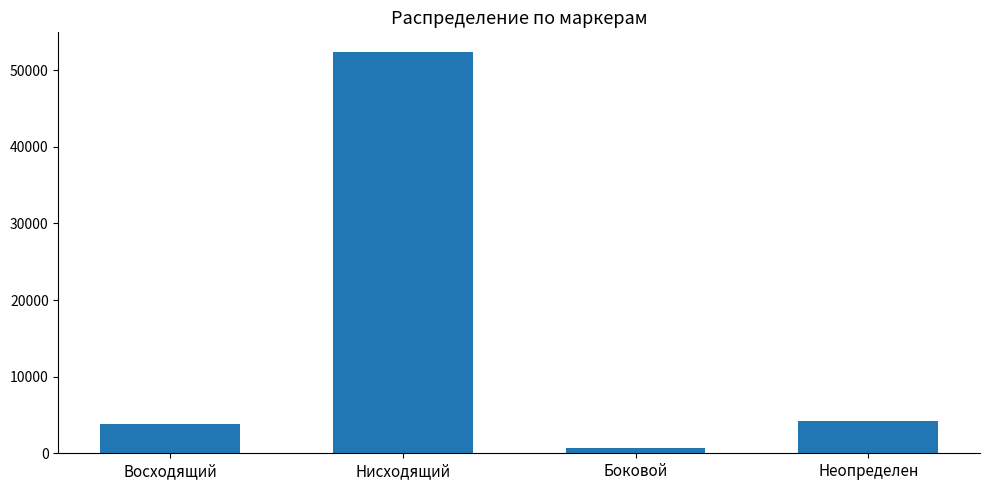

What is the value of the 4th bar from the left?

4212